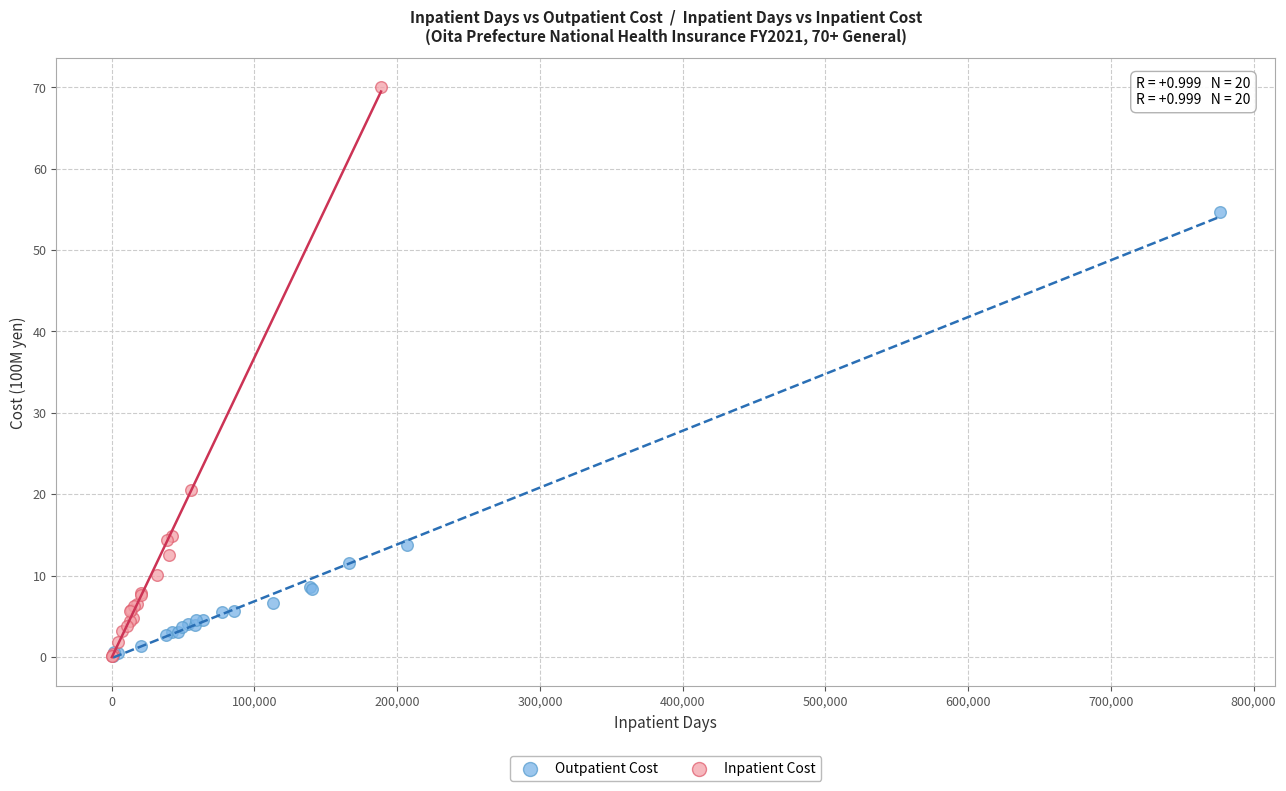

Which series has the widest spread of Y values?

Inpatient Cost